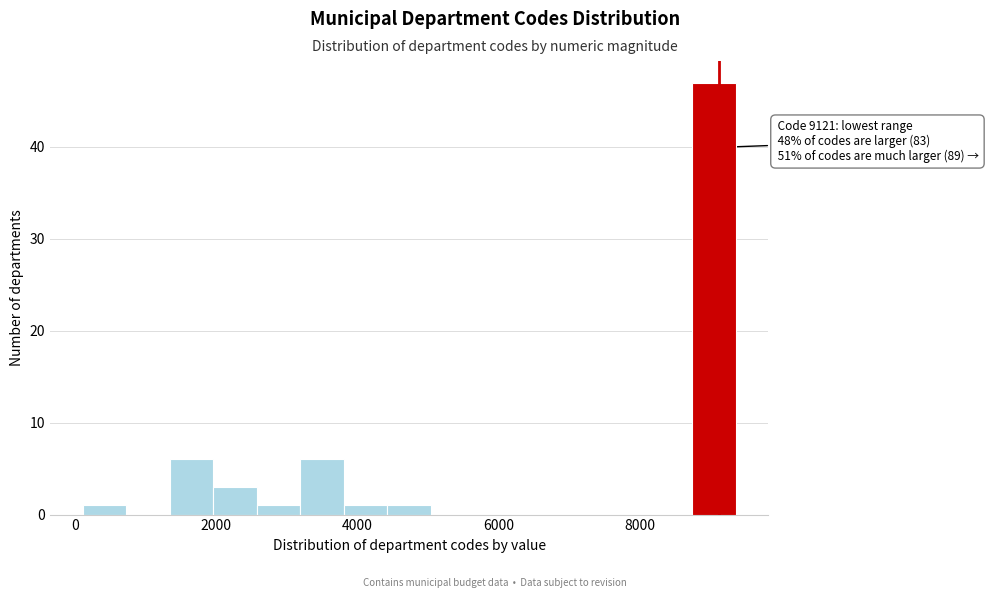

Read against the x-axis, roughly where is the centre of the tallest bar?

9000